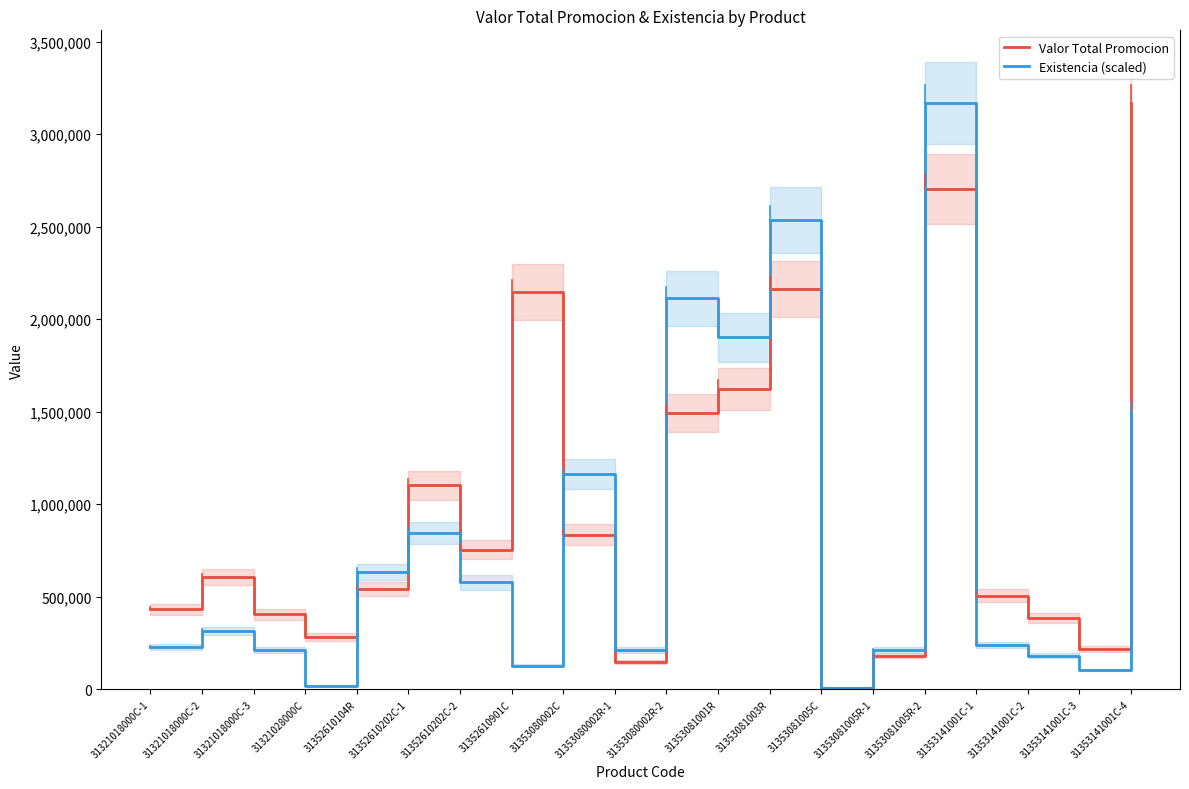

At 31352610901C, list the series in order from smallest to largest.

Existencia (scaled), Valor Total Promocion